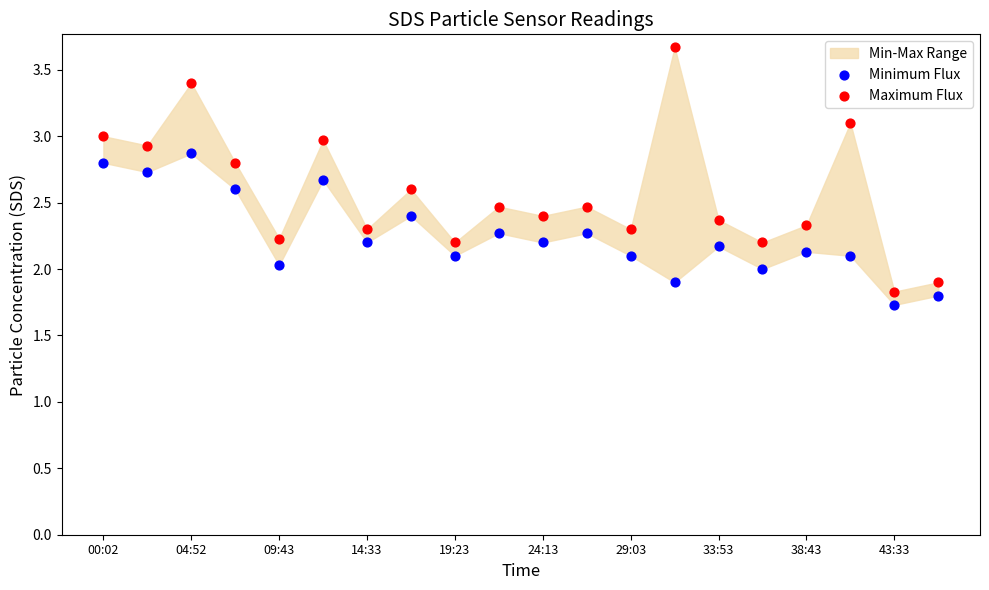

Which series has the largest Y range (max minus min)?

Maximum Flux